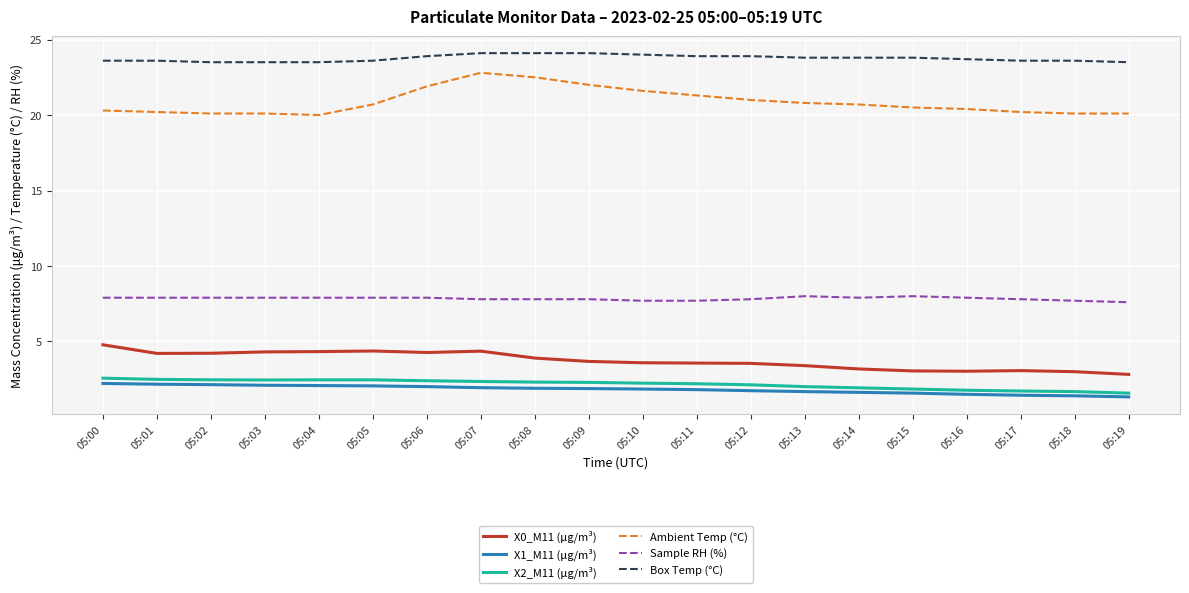

The X0_M11 (μg/m³) series shows 1.8 at 05:12. True or false?

False